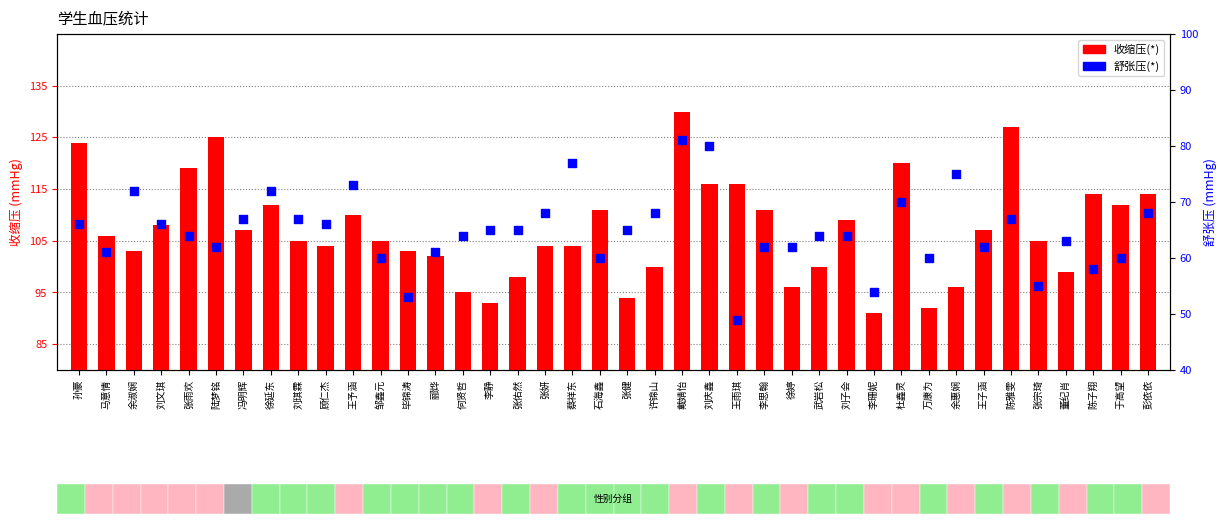

What is the total value across all series at 王子涵?

169